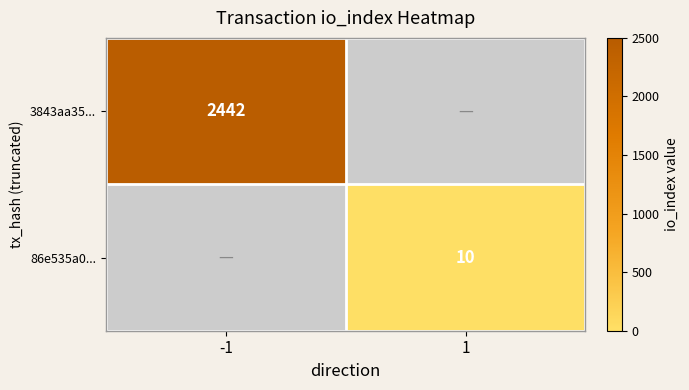

How many distinct data groups are displayed?

2